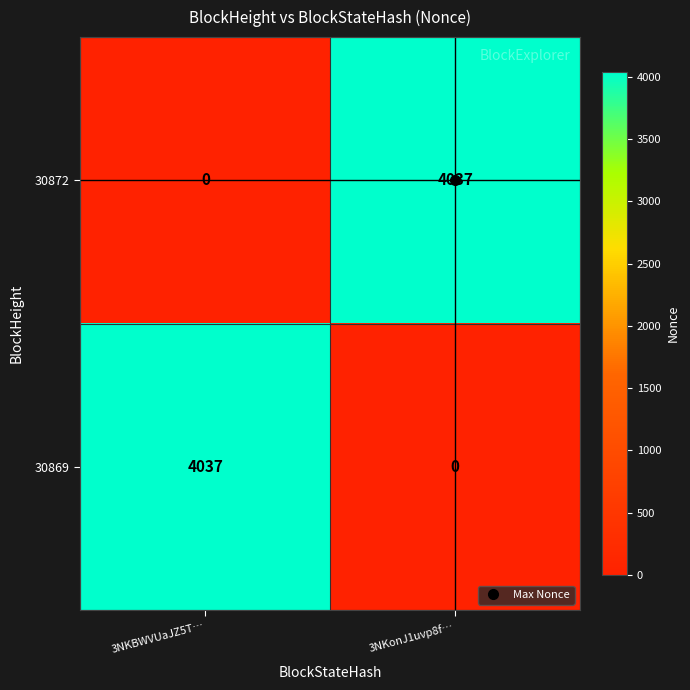

What is the sum of all 30869 values?

4037